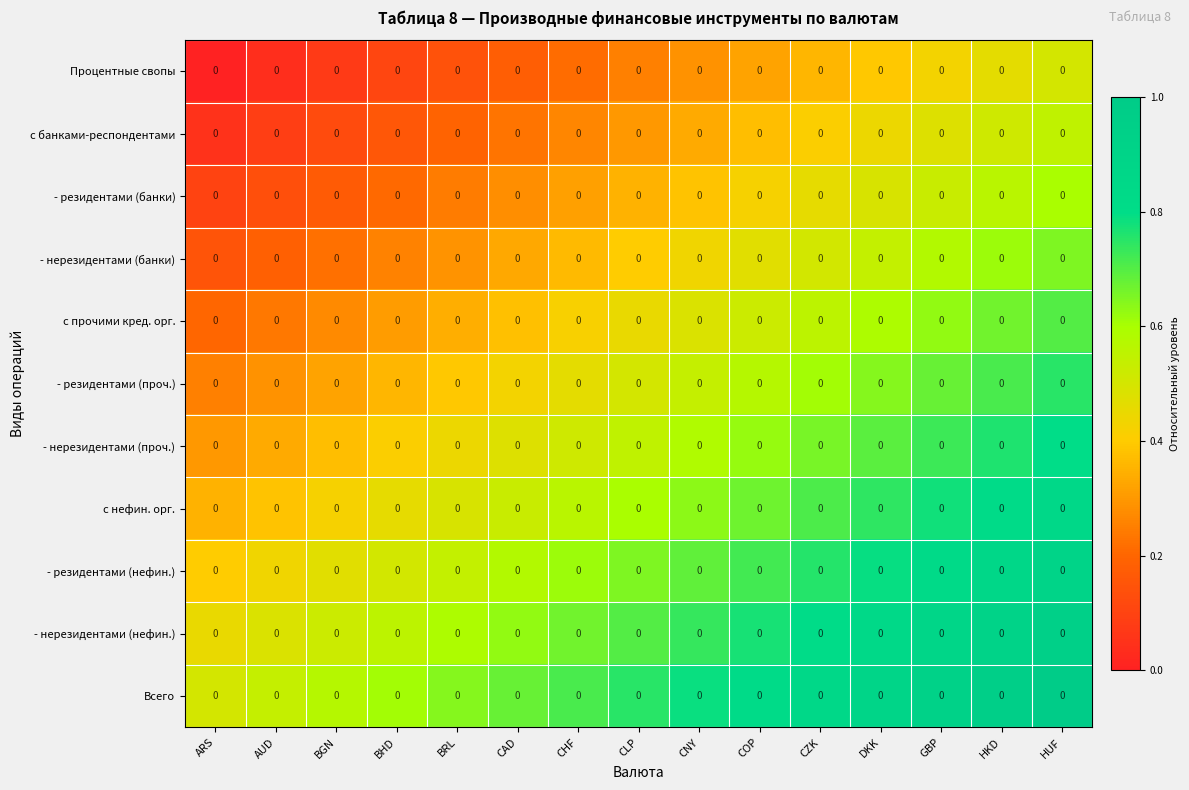

The - нерезидентами (нефин.) series shows 1.4 at CZK. True or false?

False